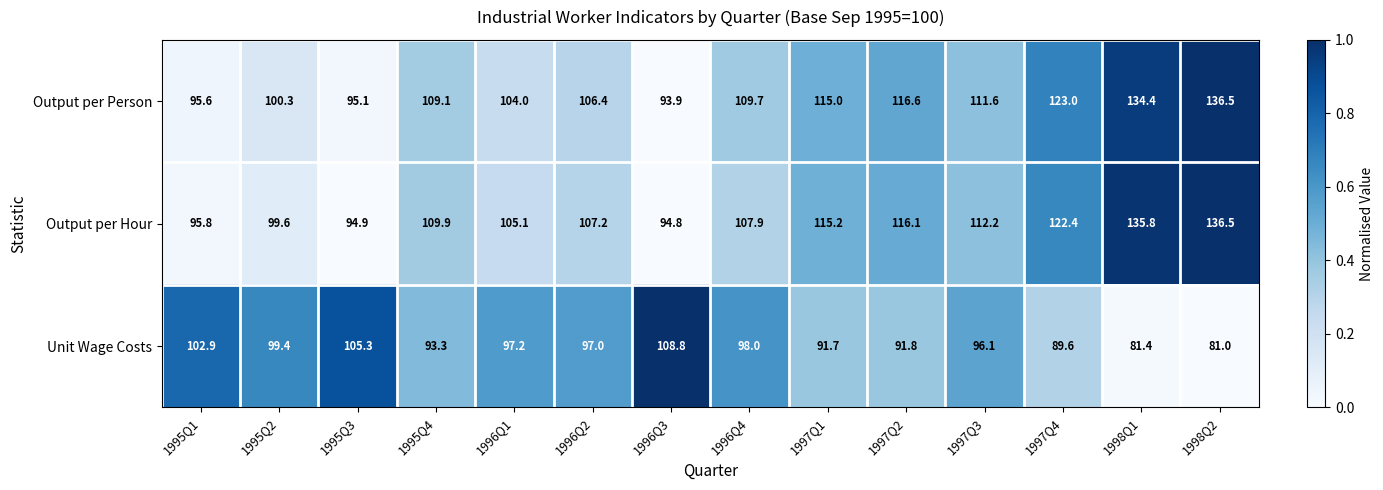

How many distinct data groups are displayed?

3